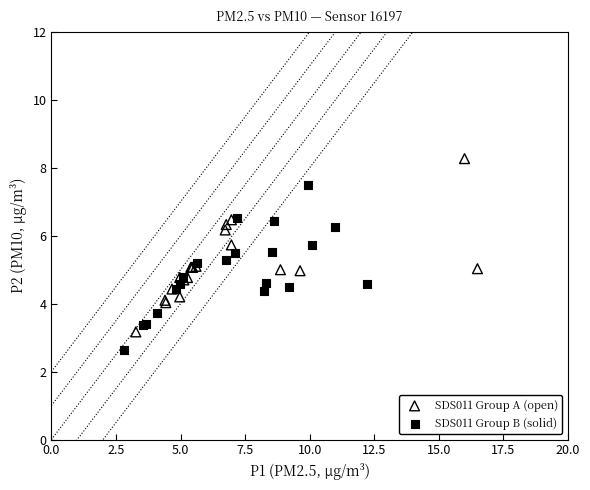

Which series contains the lowest Y value?

SDS011 Group B (solid)